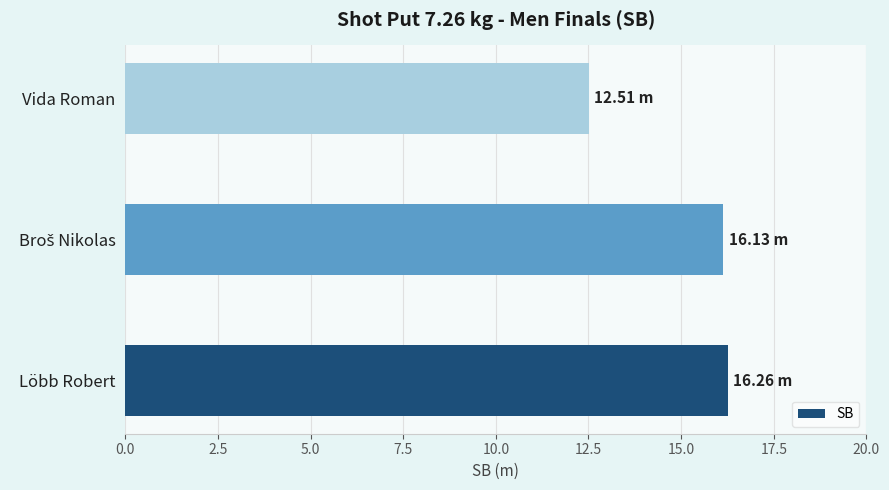

What is the average value?

15.0